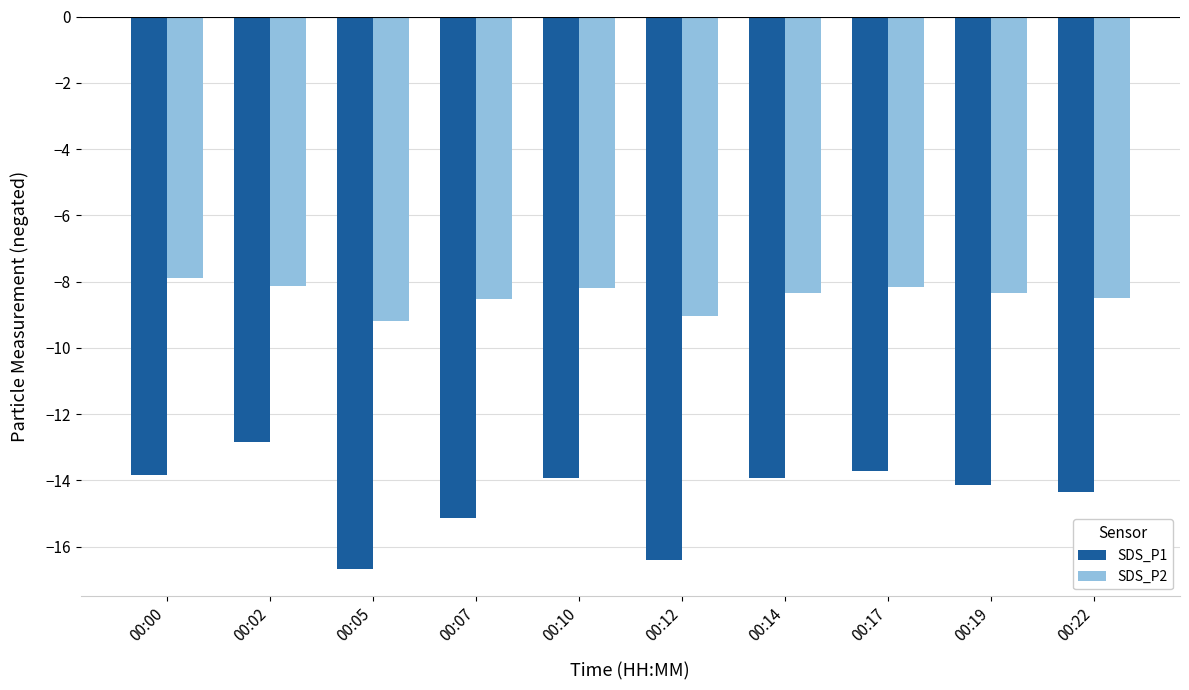

How many values in the SDS_P2 series exceed -8?

1